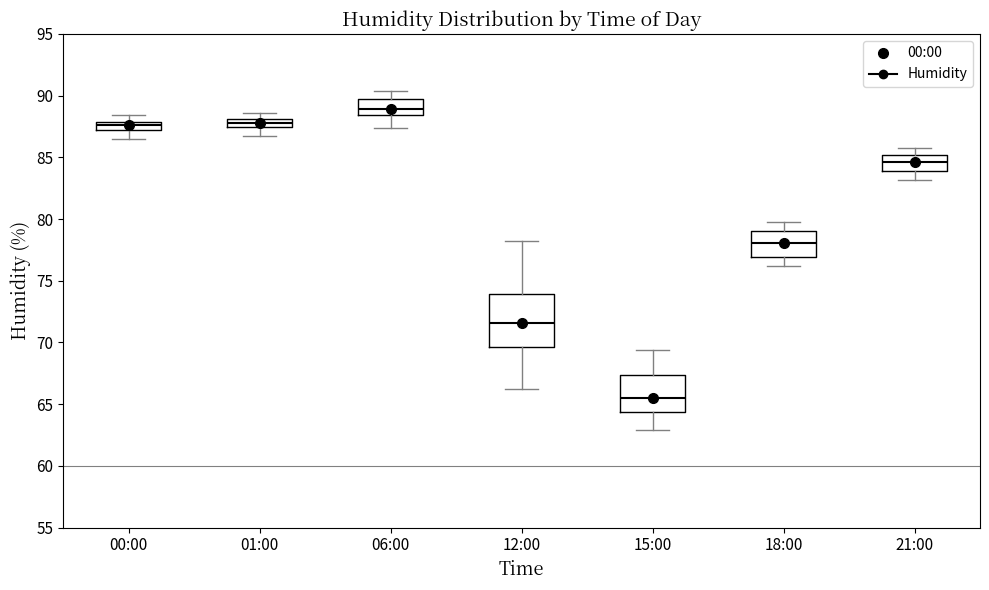

Where does the lower whisker of the box for 01:00 end on the y-axis? The values are not printed on the chart, so give them approximately, as read against the axis.

86.5